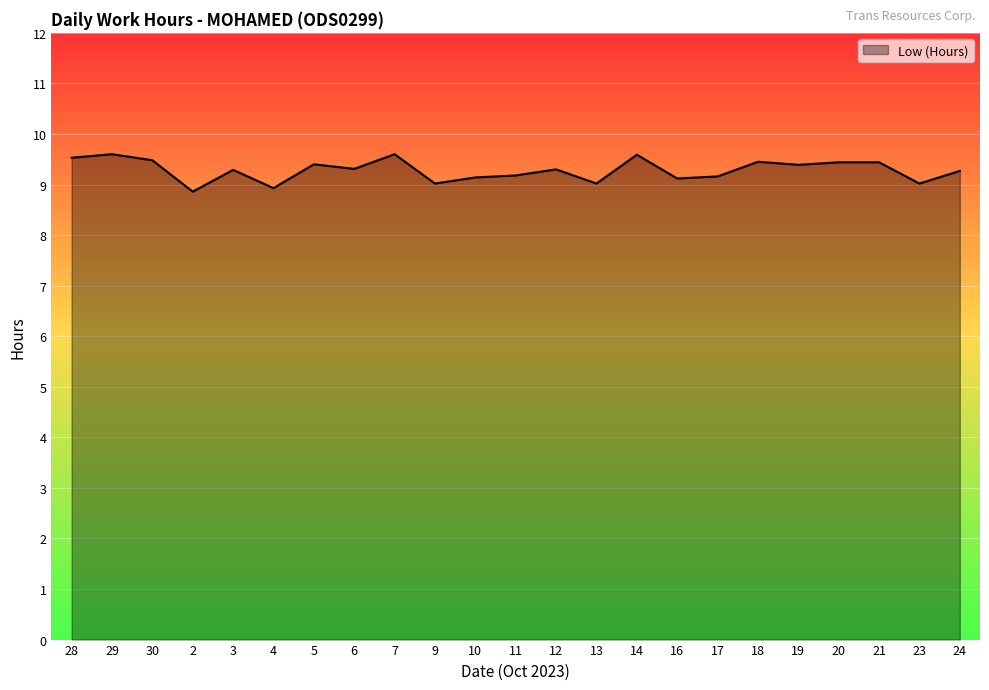

What is the maximum value shown in the chart?

9.6